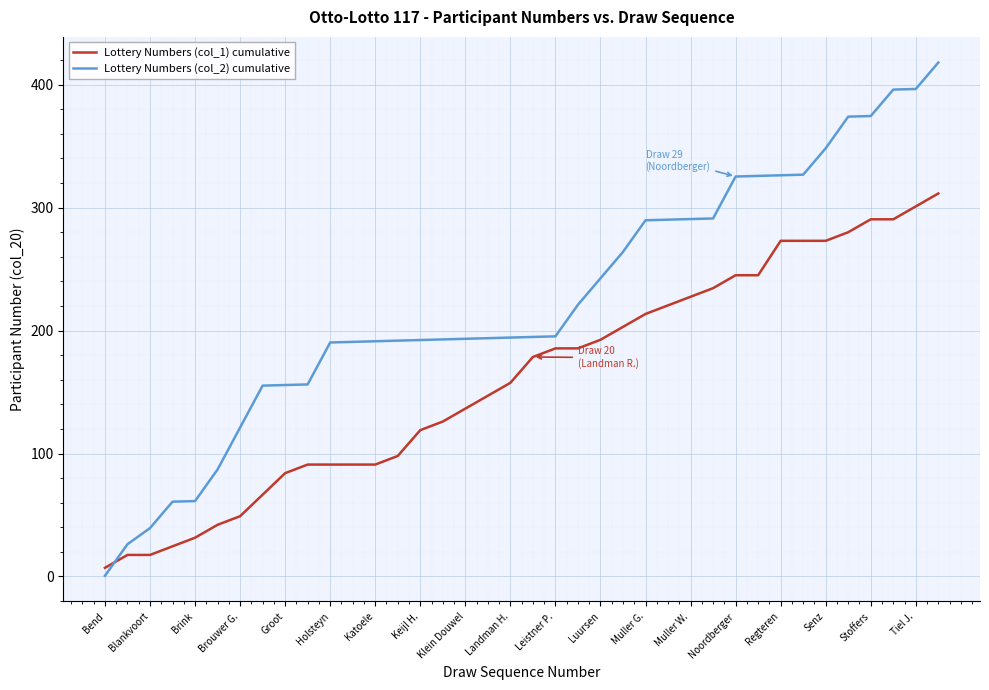

What is the average value of the Lottery Numbers (col_1) cumulative series?

160.8